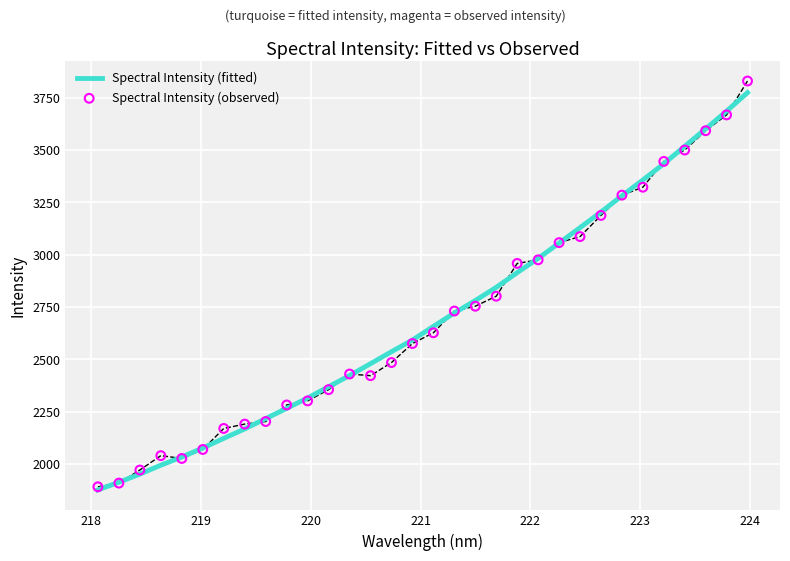

What is the maximum value for Spectral Intensity (fitted)?

3774.5